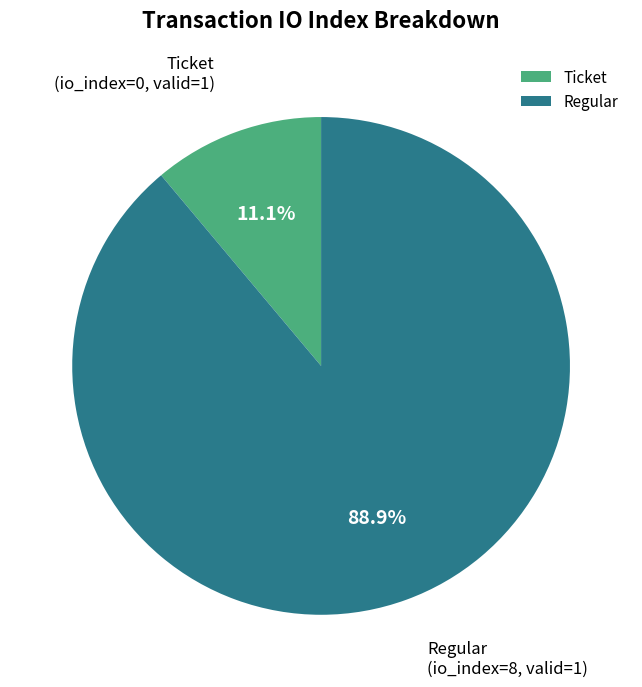

Rank the categories by value from highest to lowest.

Regular, Ticket